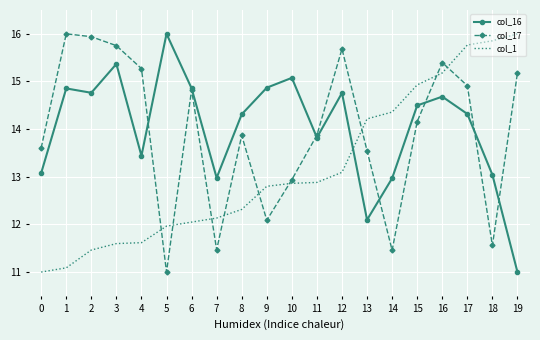

Reading left to right, list all the values displayed in this chart.

col_16: 13.1	14.9	14.8	15.4	13.4	16.0	14.9	13.0	14.3	14.9	15.1	13.8	14.8	12.1	13.0	14.5	14.7	14.3	13.0	11.0
col_17: 13.6	16.0	15.9	15.8	15.3	11.0	14.8	11.5	13.9	12.1	12.9	13.9	15.7	13.5	11.5	14.2	15.4	14.9	11.6	15.2
col_1: 11.0	11.1	11.5	11.6	11.6	12.0	12.0	12.1	12.3	12.8	12.9	12.9	13.1	14.2	14.4	14.9	15.2	15.8	15.9	16.0